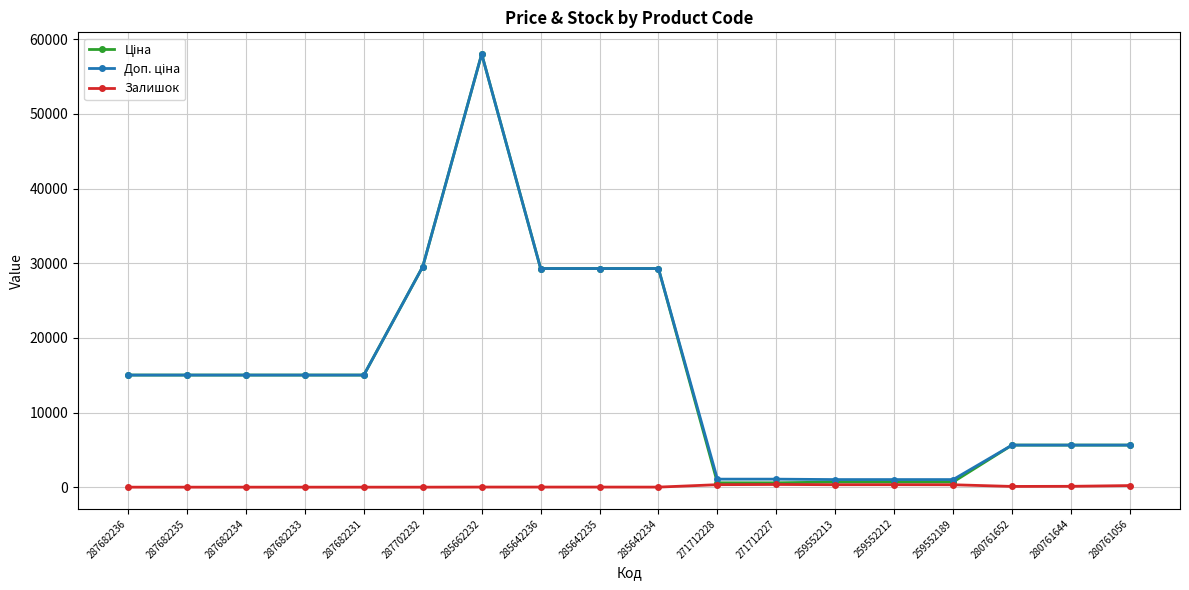

Which category has the highest value across all series?

285662232